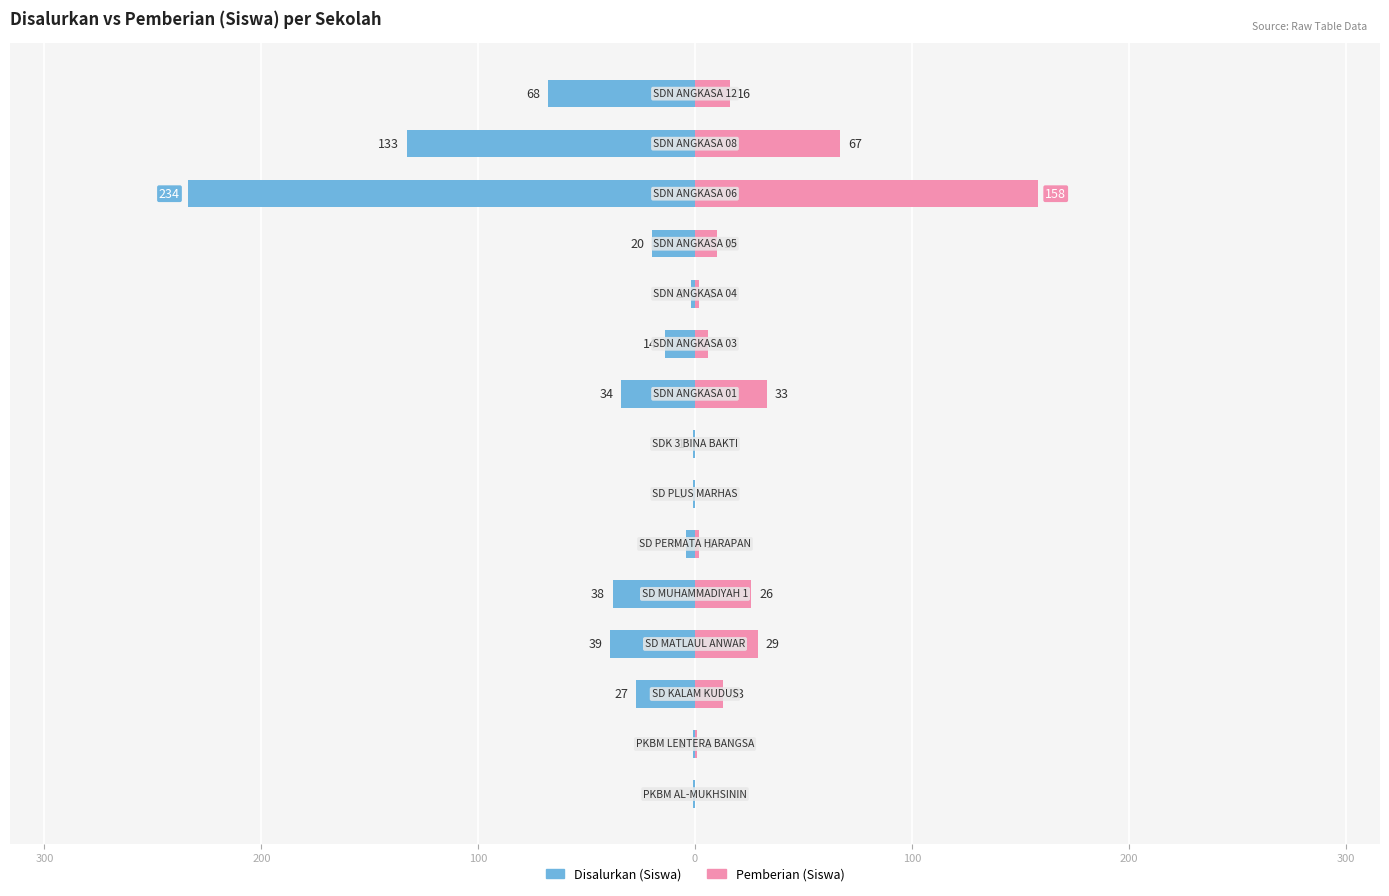

Between 11 and 100, which is larger?

100